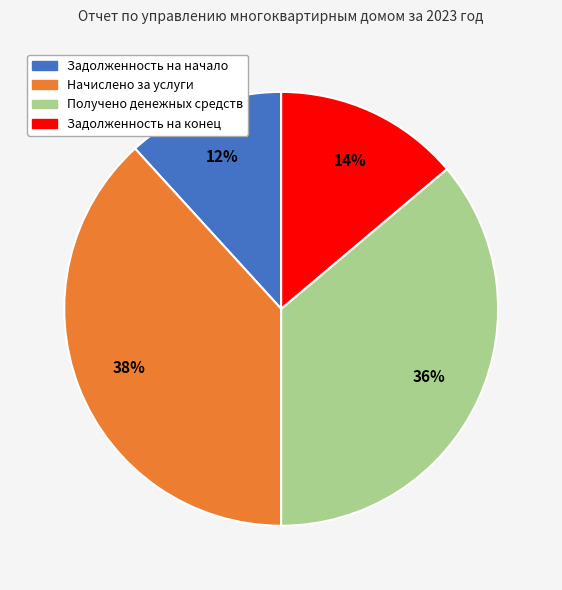

Count the number of slices in the pie.

4